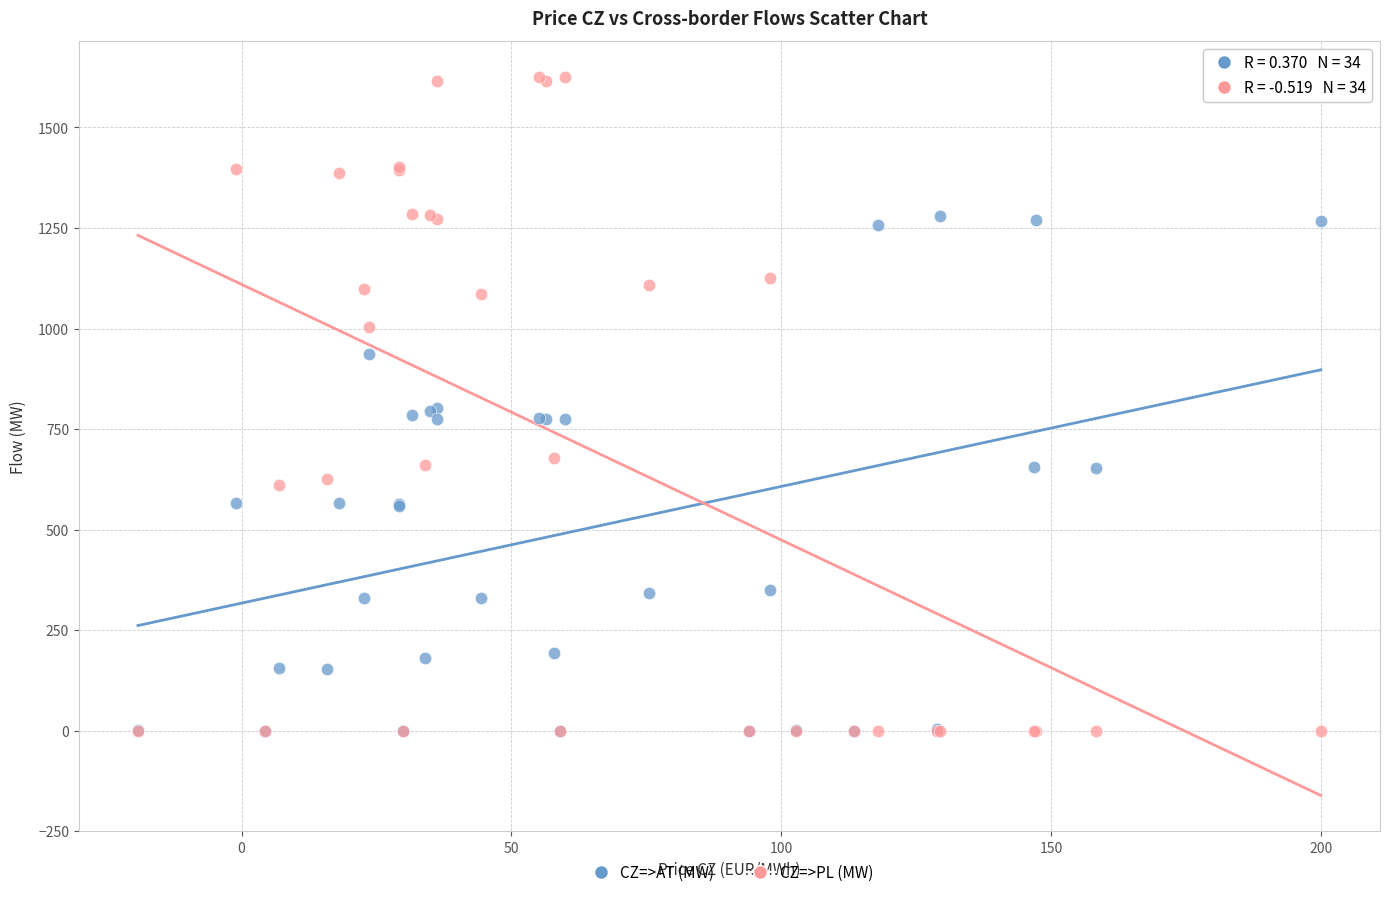

What are all the series names shown in the legend?

CZ=>AT (MW), CZ=>PL (MW)